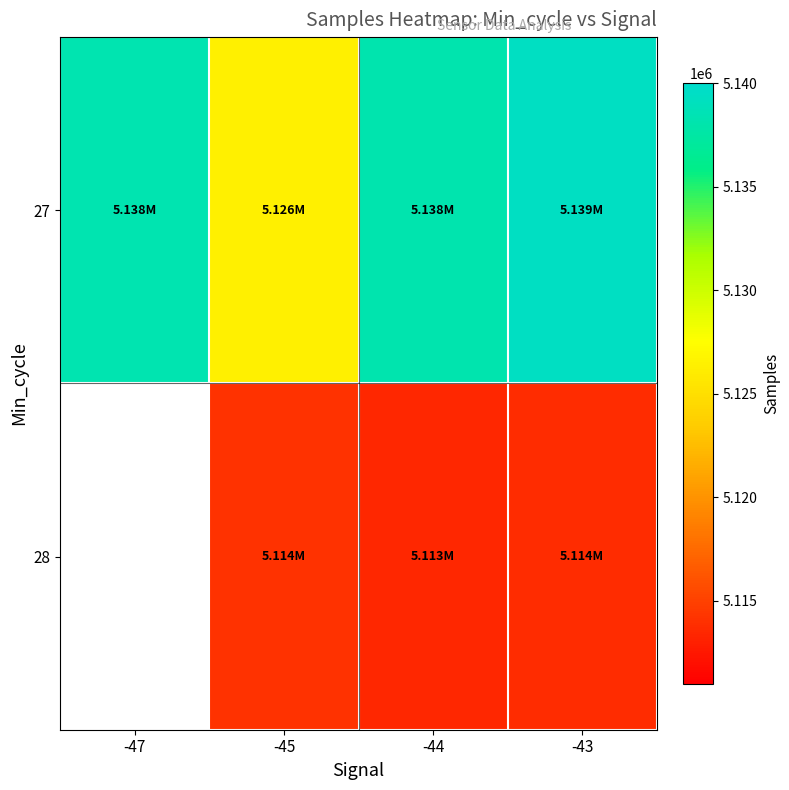

What is the difference between the highest and lowest values at -43?

25568.0